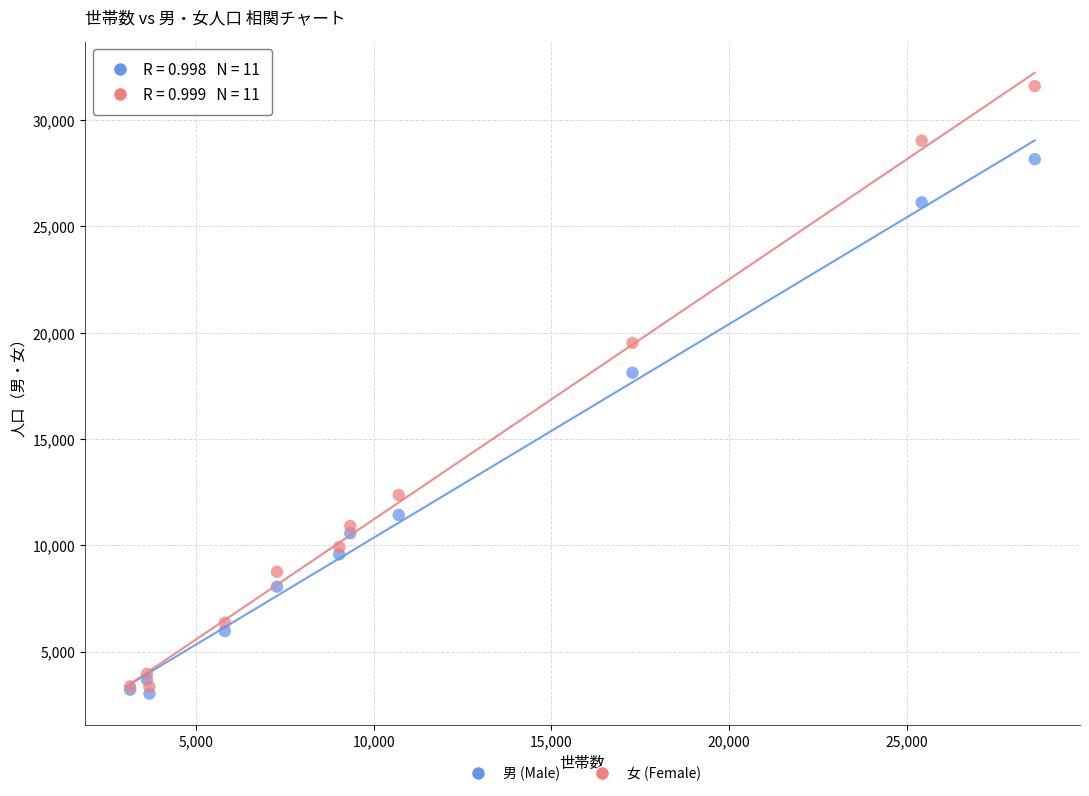

What is the X range (max minus min) for the scatter plot?

25460